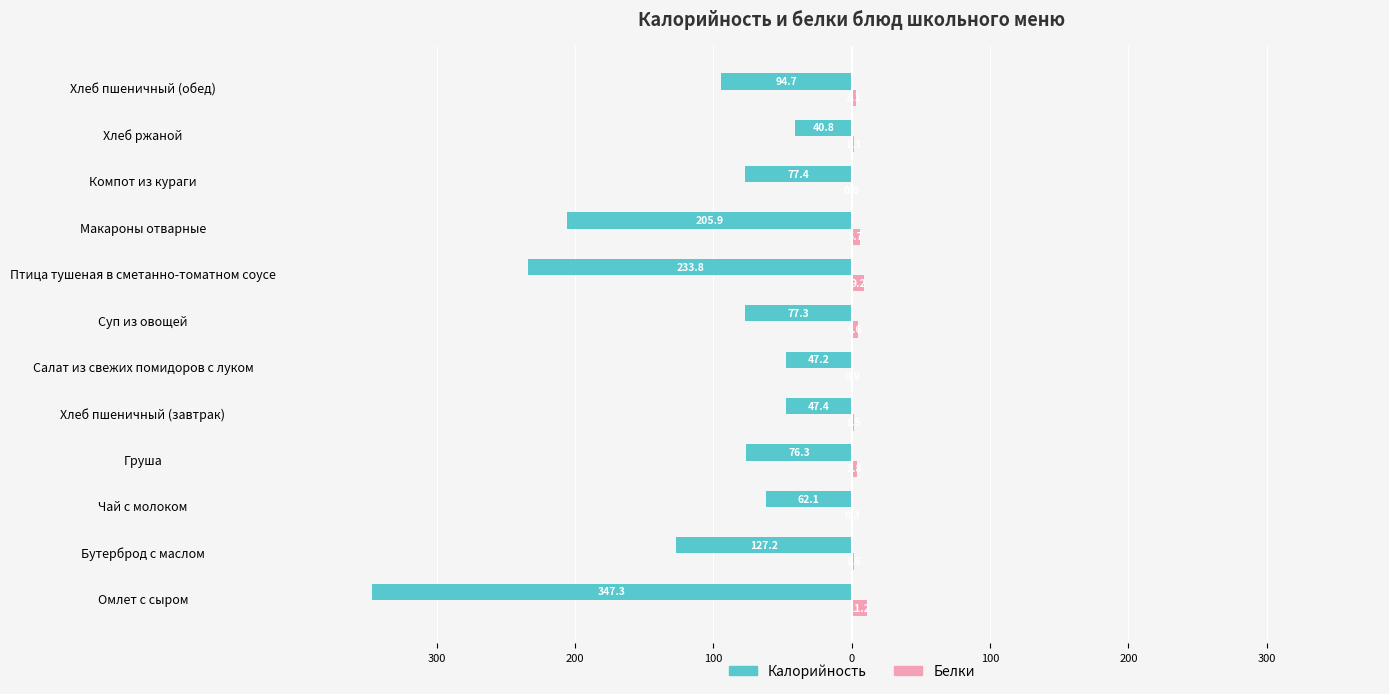

What are all the series names shown in the legend?

Калорийность, Белки